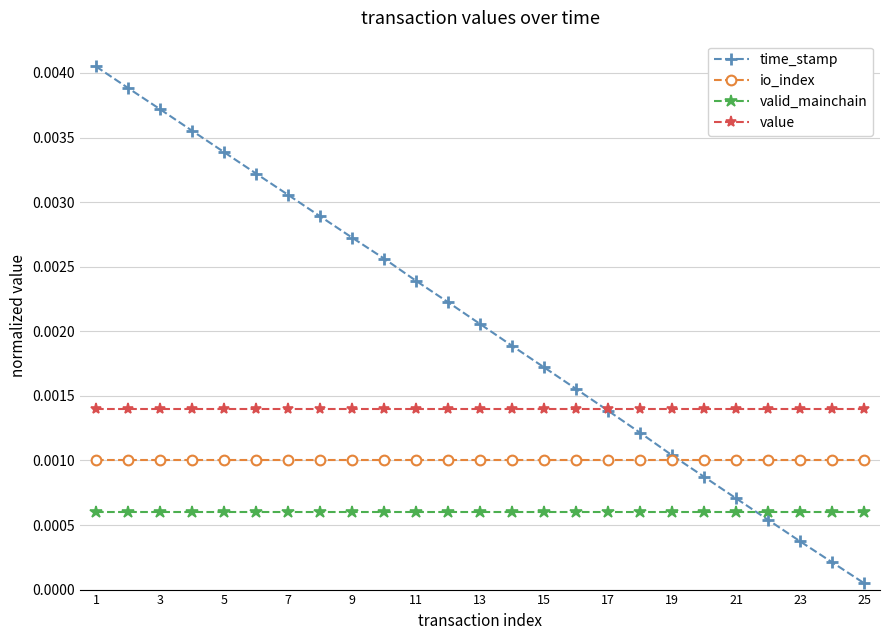

How many intersections are there between time_stamp and io_index?

1